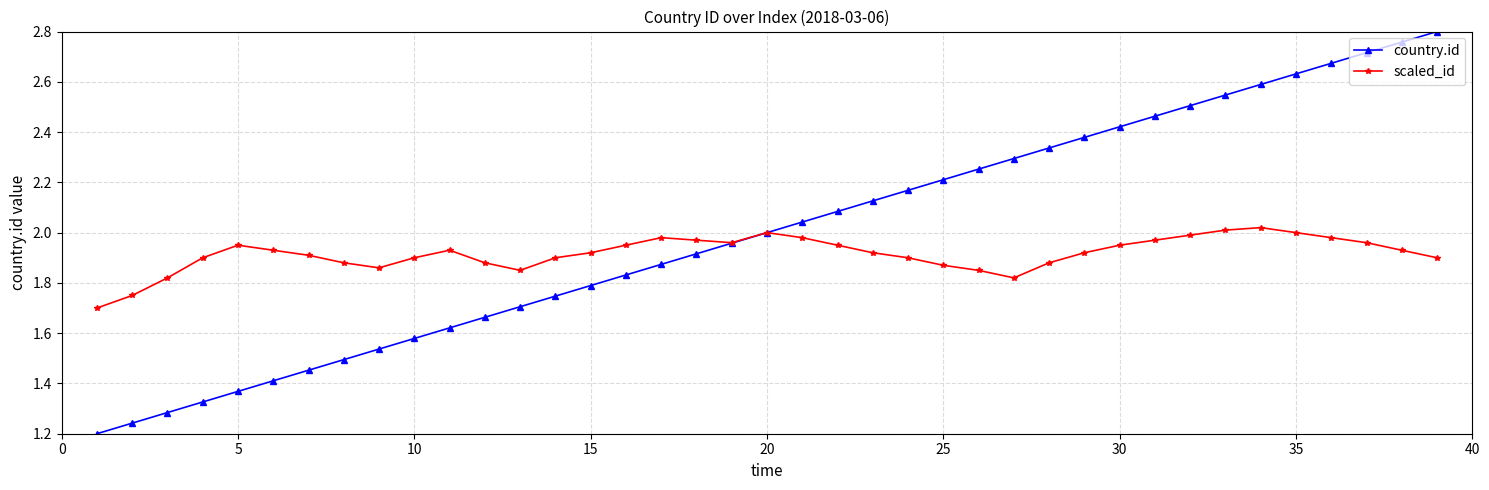

What are all the series names shown in the legend?

country.id, scaled_id